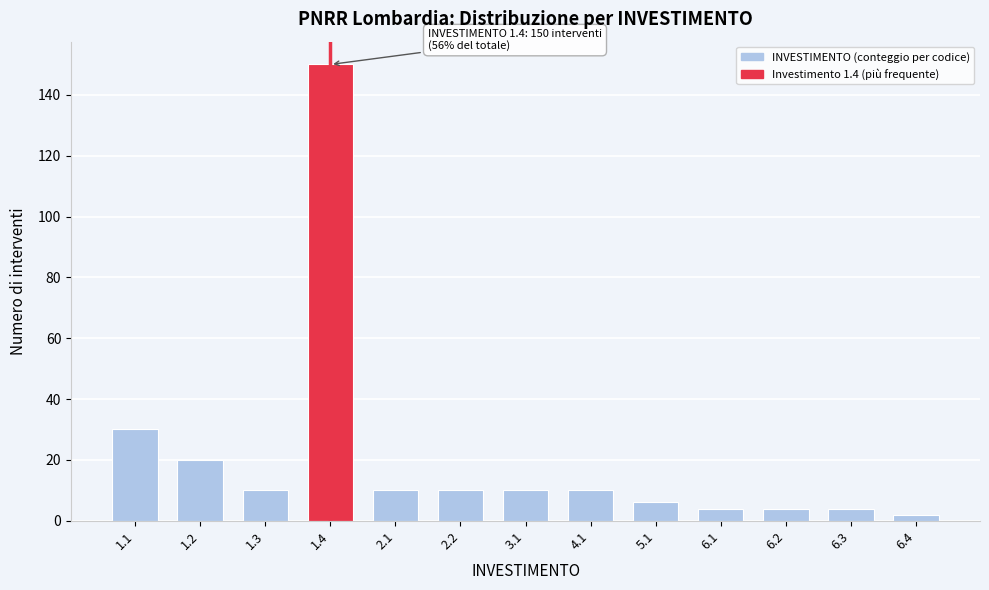

Reading left to right, transcribe all the data shown in this chart.

1.1=30	1.2=20	1.3=10	1.4=150	2.1=10	2.2=10	3.1=10	4.1=10	5.1=6	6.1=4	6.2=4	6.3=4	6.4=2